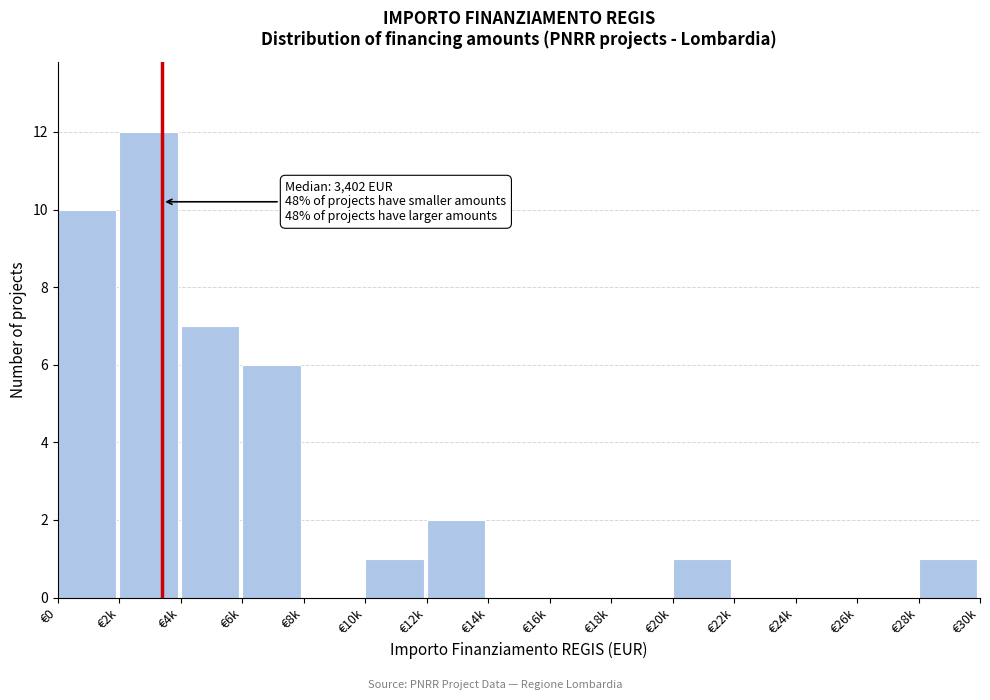

Reading left to right, extract all data points from this chart.

€0=10	€2k=12	€4k=7	€6k=6	€8k=0	€10k=1	€12k=2	€14k=0	€16k=0	€18k=0	€20k=1	€22k=0	€24k=0	€26k=0	€28k=1